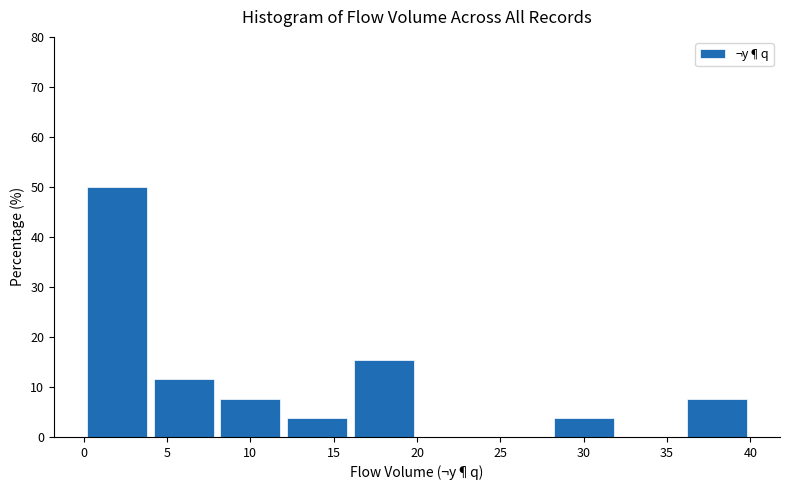

Reading left to right, transcribe this chart: for each bar, give the range it covers on the x-axis and its height. The values are not printed on the chart, so give them approximately, as read against the axis.

0 to 4: 50
4 to 8: 12
8 to 12: 8
12 to 16: 4
16 to 20: 15
20 to 24: 0
24 to 28: 0
28 to 32: 4
32 to 36: 0
36 to 40: 8